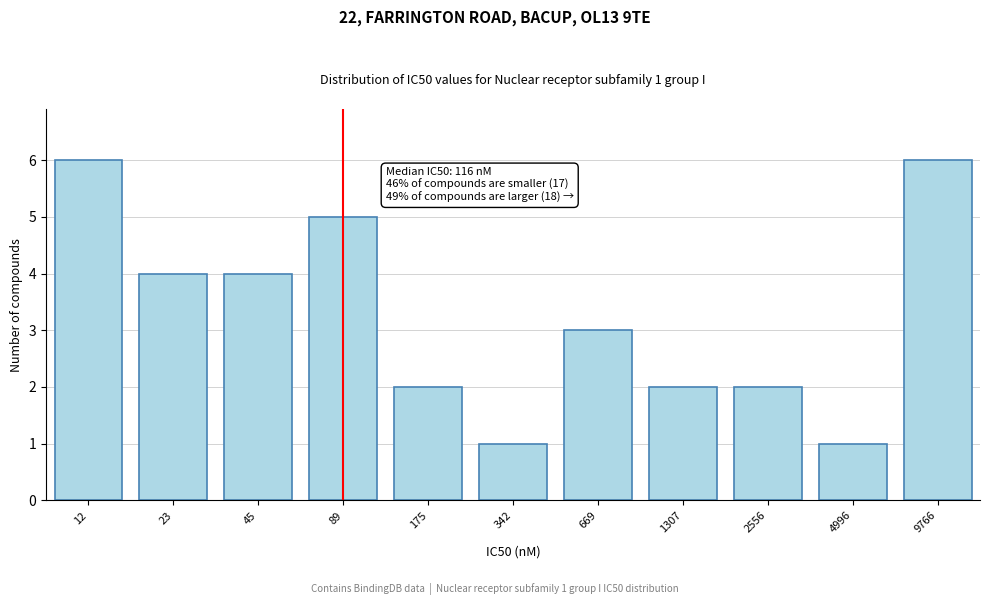

Reading left to right, list all the values displayed in this chart.

6	4	4	5	2	1	3	2	2	1	6